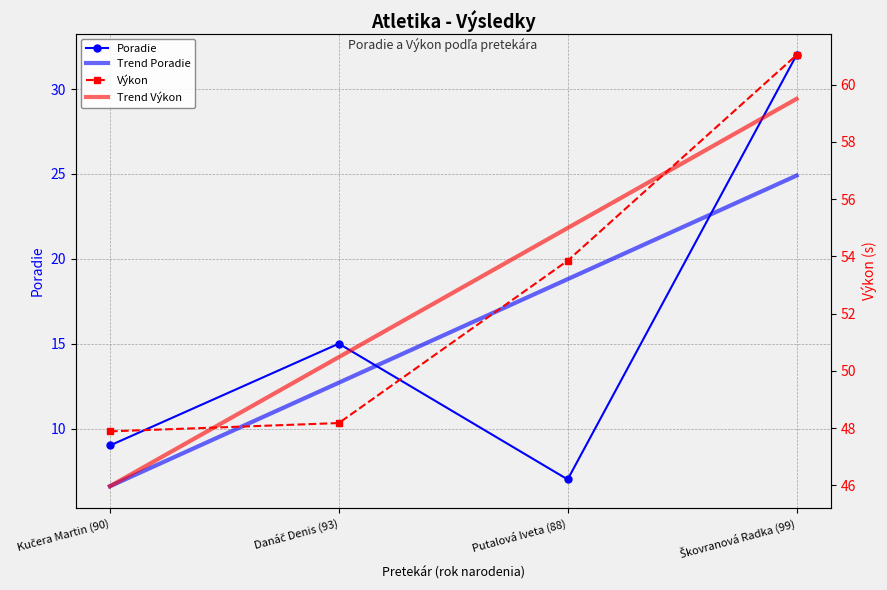

Reading left to right, list all the values displayed in this chart.

Poradie: 9.0	15.0	7.0	32.0
Trend Poradie: 6.6	12.7	18.8	24.9
Výkon: 47.9	48.2	53.9	61.0
Trend Výkon: 46.0	50.5	55.0	59.5